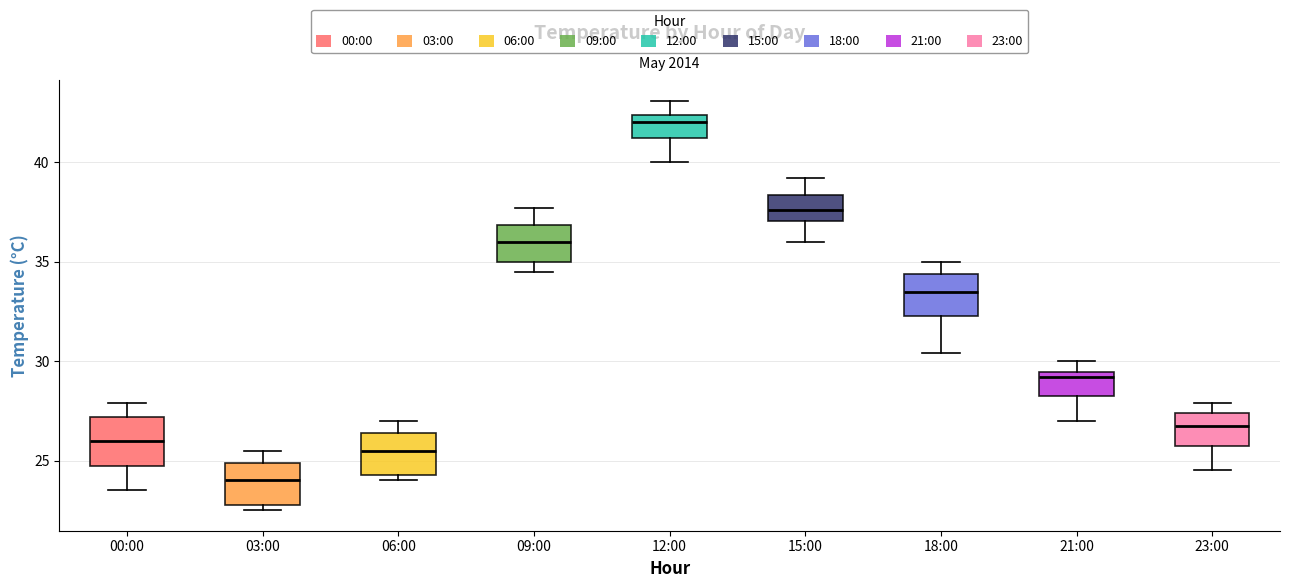

Reading left to right, read every box against the y-axis: the position of its median line, the range the box covers, and the ends of its whiskers. The values are not printed on the chart, so give them approximately, as read against the axis.

00:00: median 26.0, box 25.0 to 27.0, whiskers 23.5 to 28.0
03:00: median 24.0, box 23.0 to 25.0, whiskers 22.5 to 25.5
06:00: median 25.5, box 24.5 to 26.5, whiskers 24.0 to 27.0
09:00: median 36.0, box 35.0 to 37.0, whiskers 34.5 to 37.5
12:00: median 42.0, box 41.5 to 42.5, whiskers 40.0 to 43.0
15:00: median 37.5, box 37.0 to 38.5, whiskers 36.0 to 39.0
18:00: median 33.5, box 32.5 to 34.5, whiskers 30.5 to 35.0
21:00: median 29.0, box 28.5 to 29.5, whiskers 27.0 to 30.0
23:00: median 27.0, box 26.0 to 27.5, whiskers 24.5 to 28.0